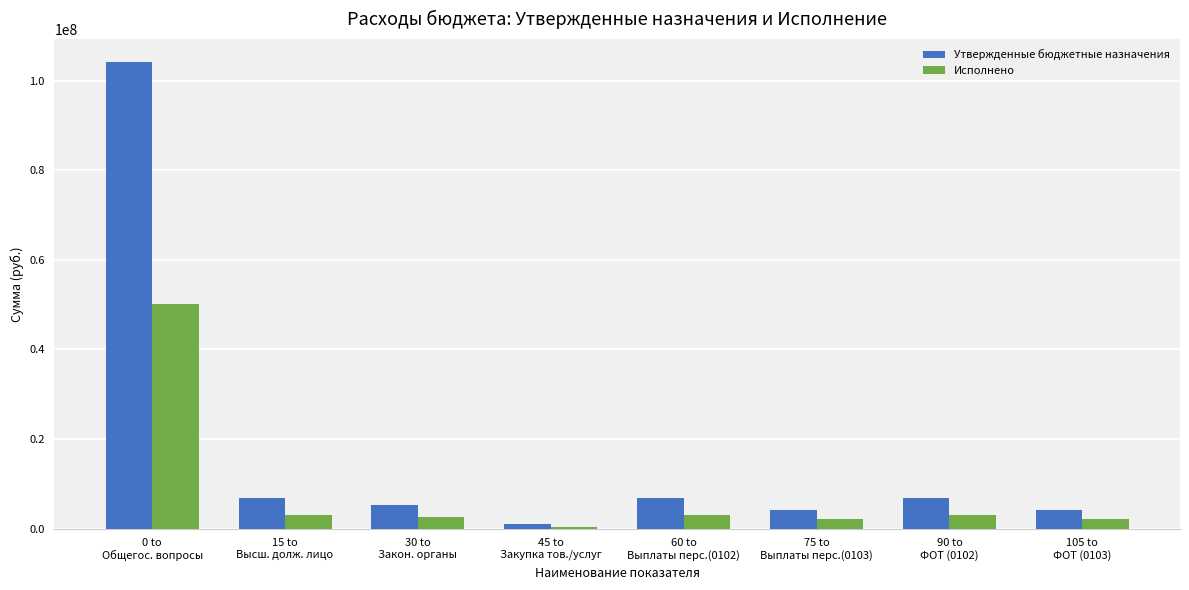

Which series has the largest range (max minus min)?

Утвержденные бюджетные назначения